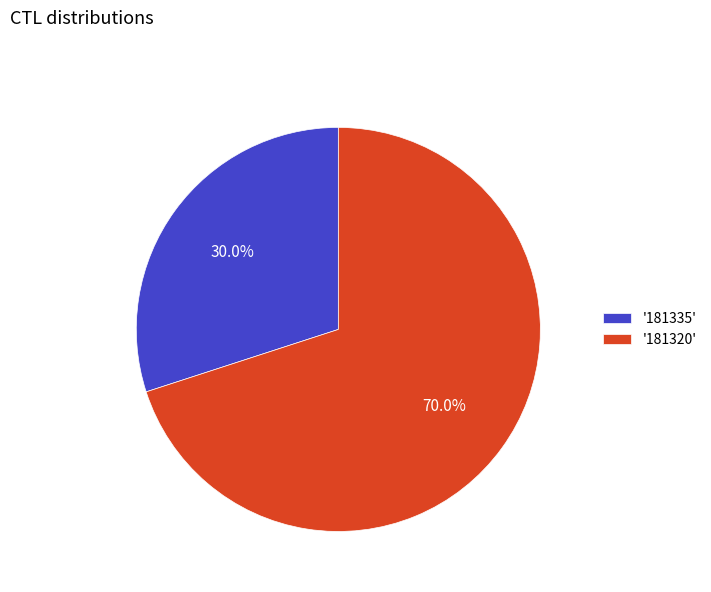

Is there any slice that represents more than half of the pie?

Yes